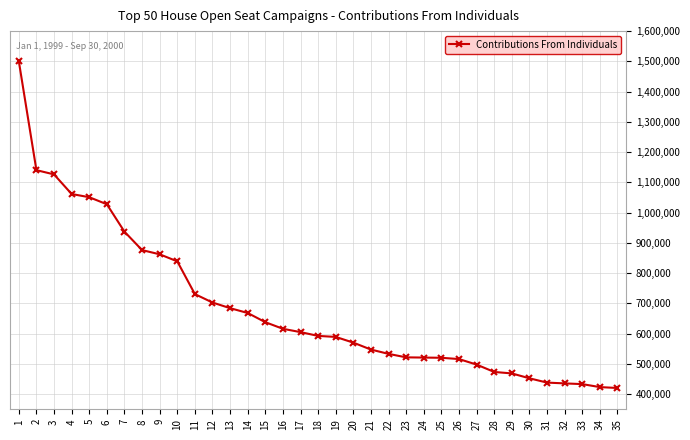

What is the difference between the values at 14 and 2?

472153